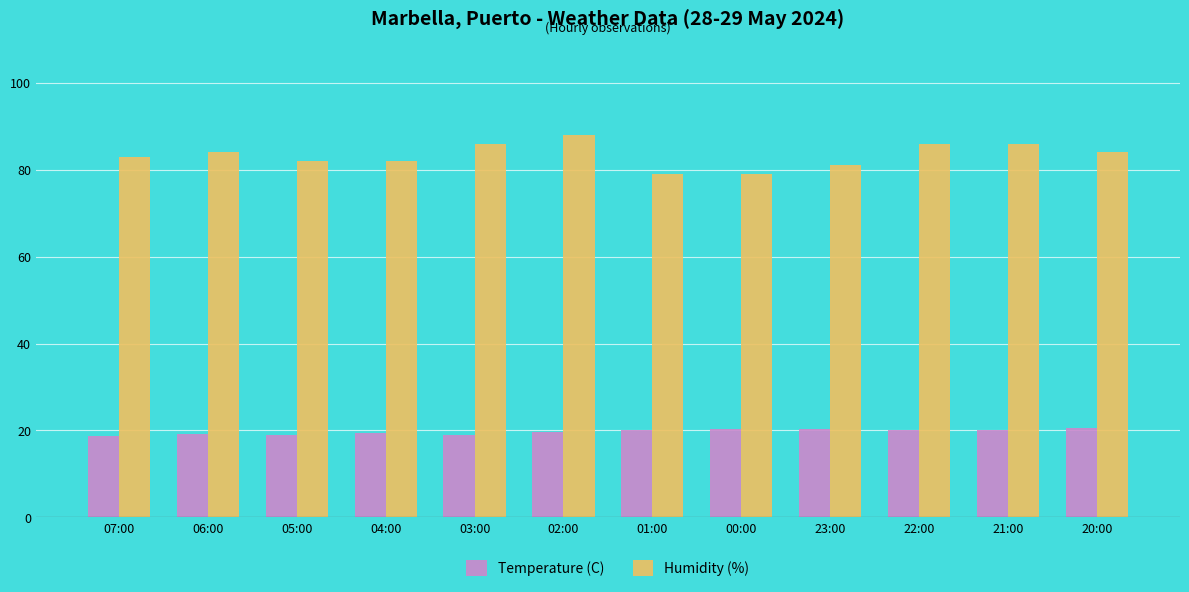

What is the difference between the Humidity (%) values at 01:00 and 02:00?

9.0